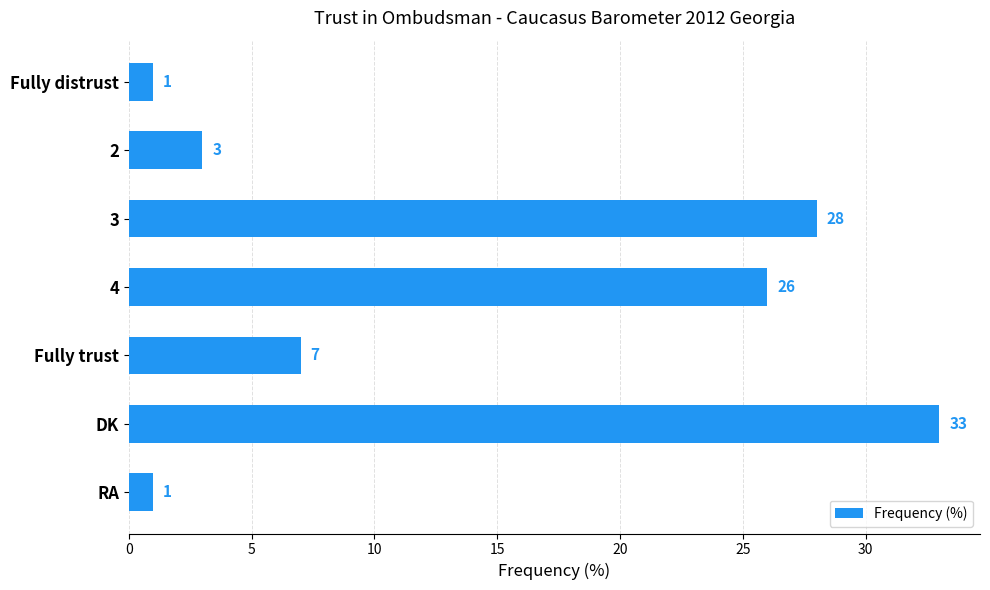

What is the average value?

14